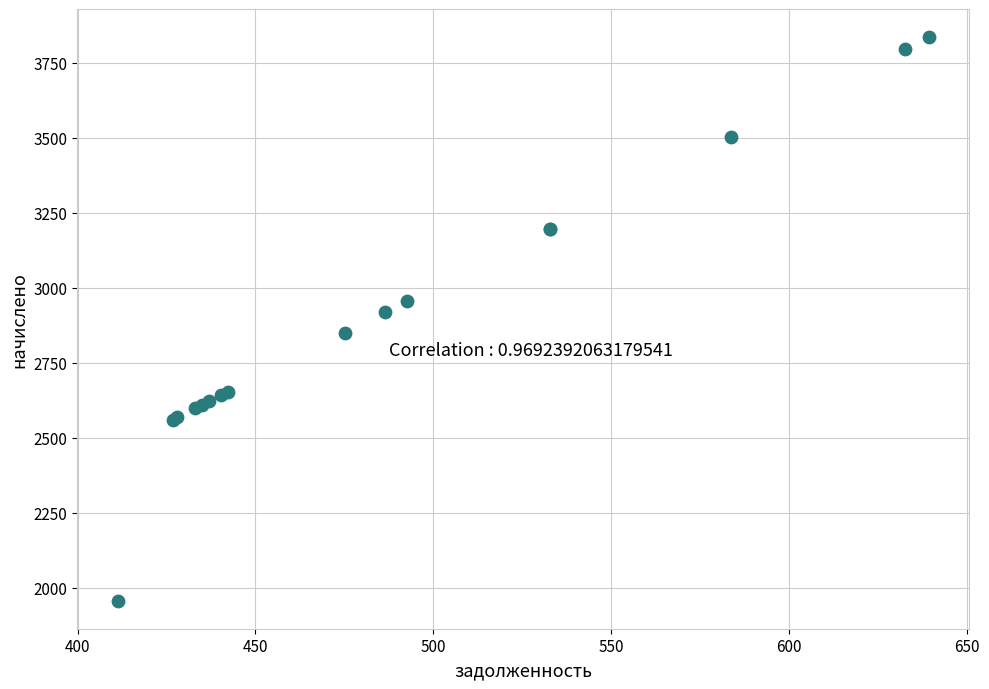

What Y value in the scatter plot is closest to 2896?

2917.9